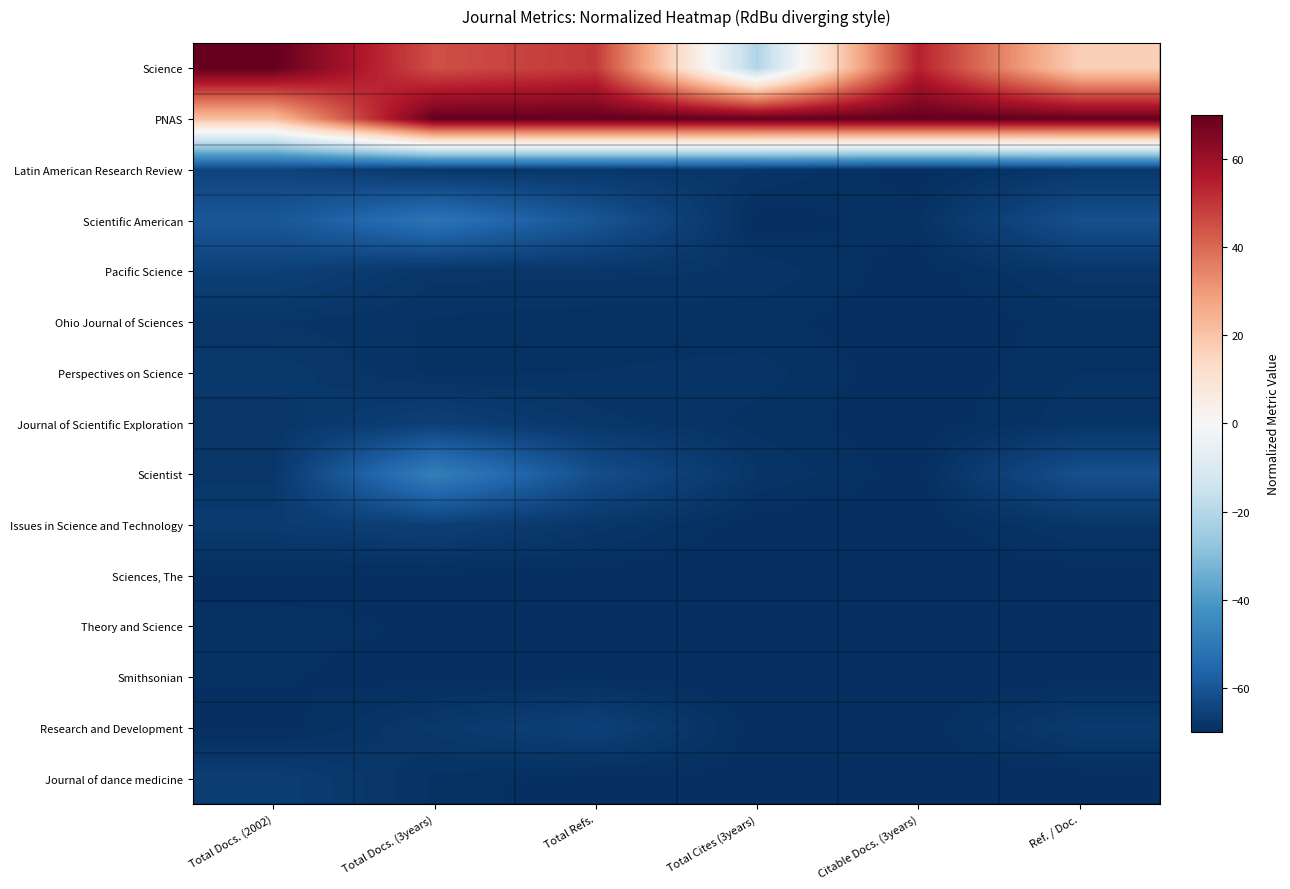

Reading right to left, transcribe all the data shown in this chart.

Science: Ref. / Doc.=16.9	Citable Docs. (3years)=54.2	Total Cites (3years)=-21.2	Total Refs.=49.5	Total Docs. (3years)=45.1	Total Docs. (2002)=70.0
PNAS: Ref. / Doc.=70.0	Citable Docs. (3years)=70.0	Total Cites (3years)=70.0	Total Refs.=70.0	Total Docs. (3years)=70.0	Total Docs. (2002)=21.0
Latin American Research Review: Ref. / Doc.=-68.0	Citable Docs. (3years)=-69.9	Total Cites (3years)=-68.2	Total Refs.=-68.0	Total Docs. (3years)=-68.1	Total Docs. (2002)=-64.6
Scientific American: Ref. / Doc.=-61.5	Citable Docs. (3years)=-69.0	Total Cites (3years)=-70.0	Total Refs.=-60.1	Total Docs. (3years)=-51.4	Total Docs. (2002)=-59.8
Pacific Science: Ref. / Doc.=-68.0	Citable Docs. (3years)=-69.9	Total Cites (3years)=-68.5	Total Refs.=-68.1	Total Docs. (3years)=-68.2	Total Docs. (2002)=-65.5
Ohio Journal of Sciences: Ref. / Doc.=-69.2	Citable Docs. (3years)=-70.0	Total Cites (3years)=-69.3	Total Refs.=-69.3	Total Docs. (3years)=-69.0	Total Docs. (2002)=-68.3
Perspectives on Science: Ref. / Doc.=-68.9	Citable Docs. (3years)=-70.0	Total Cites (3years)=-68.6	Total Refs.=-68.9	Total Docs. (3years)=-69.1	Total Docs. (2002)=-67.4
Journal of Scientific Exploration: Ref. / Doc.=-68.5	Citable Docs. (3years)=-70.0	Total Cites (3years)=-69.1	Total Refs.=-68.1	Total Docs. (3years)=-65.8	Total Docs. (2002)=-68.3
Scientist: Ref. / Doc.=-61.5	Citable Docs. (3years)=-69.9	Total Cites (3years)=-68.4	Total Refs.=-61.9	Total Docs. (3years)=-48.1	Total Docs. (2002)=-68.1
Issues in Science and Technology: Ref. / Doc.=-68.3	Citable Docs. (3years)=-70.0	Total Cites (3years)=-70.0	Total Refs.=-68.1	Total Docs. (3years)=-65.7	Total Docs. (2002)=-66.8
Sciences, The: Ref. / Doc.=-69.9	Citable Docs. (3years)=-70.0	Total Cites (3years)=-70.0	Total Refs.=-69.9	Total Docs. (3years)=-70.0	Total Docs. (2002)=-69.8
Theory and Science: Ref. / Doc.=-69.7	Citable Docs. (3years)=-70.0	Total Cites (3years)=-69.6	Total Refs.=-69.7	Total Docs. (3years)=-69.6	Total Docs. (2002)=-69.2
Smithsonian: Ref. / Doc.=-69.9	Citable Docs. (3years)=-70.0	Total Cites (3years)=-70.0	Total Refs.=-69.9	Total Docs. (3years)=-69.9	Total Docs. (2002)=-69.4
Research and Development: Ref. / Doc.=-67.2	Citable Docs. (3years)=-70.0	Total Cites (3years)=-70.0	Total Refs.=-65.4	Total Docs. (3years)=-67.6	Total Docs. (2002)=-70.0
Journal of dance medicine: Ref. / Doc.=-70.0	Citable Docs. (3years)=-70.0	Total Cites (3years)=-69.6	Total Refs.=-70.0	Total Docs. (3years)=-69.0	Total Docs. (2002)=-66.2